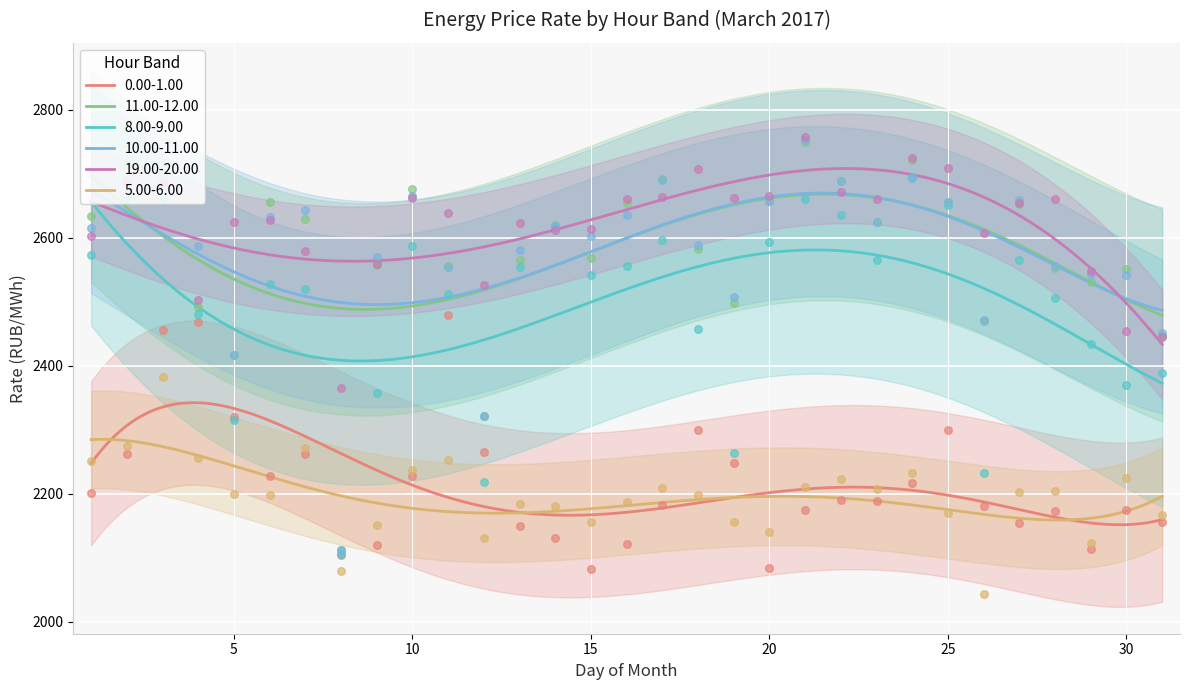

What is the lowest value of the 11.00-12.00 series?

2478.8